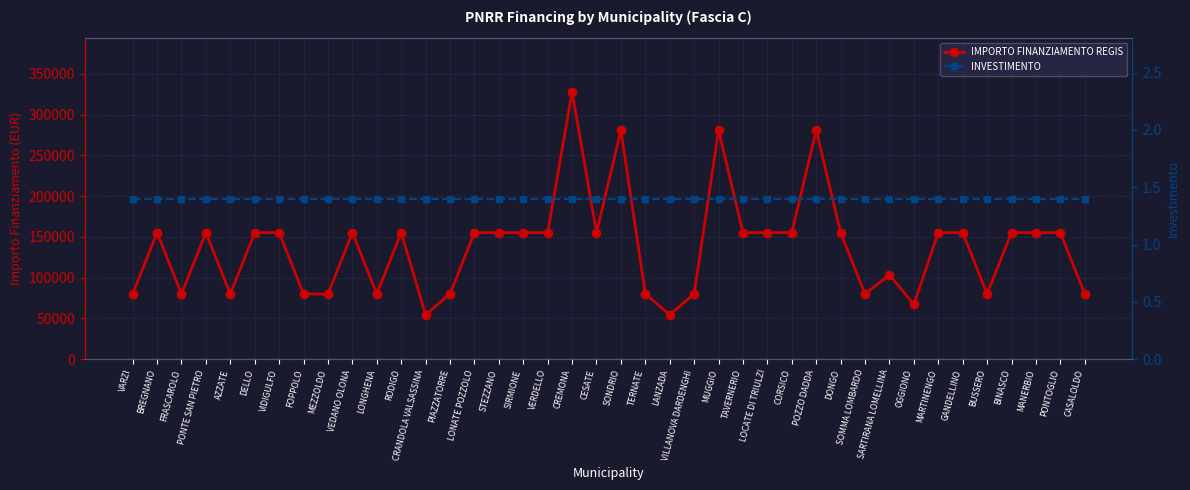

Between MEZZOLDO and CESATE, which series saw the biggest shift?

IMPORTO FINANZIAMENTO REGIS